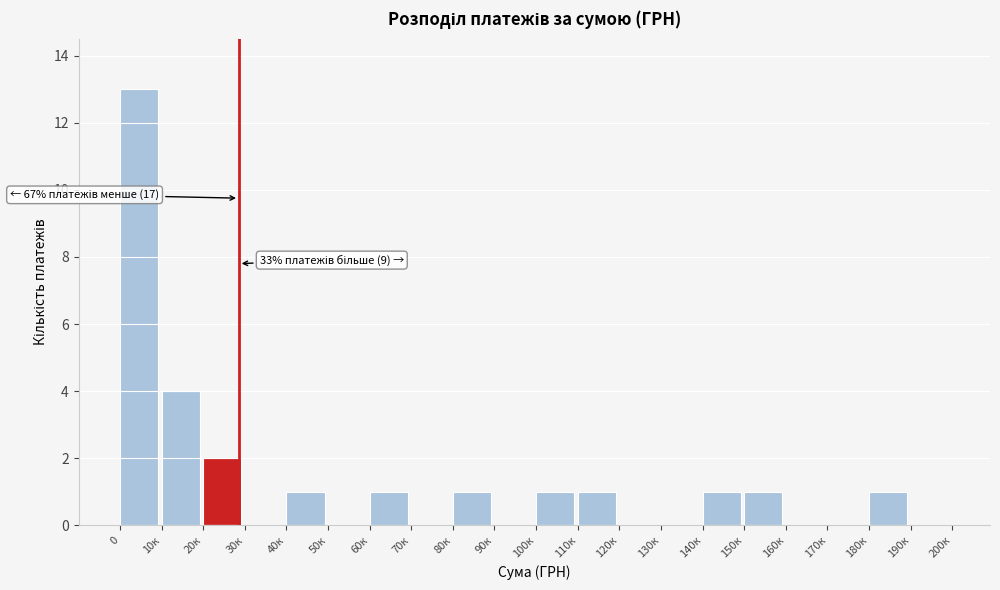

Reading left to right, list all the values displayed in this chart.

0=13	10к=4	20к=2	30к=0	40к=1	50к=0	60к=1	70к=0	80к=1	90к=0	100к=1	110к=1	120к=0	130к=0	140к=1	150к=1	160к=0	170к=0	180к=1	190к=0